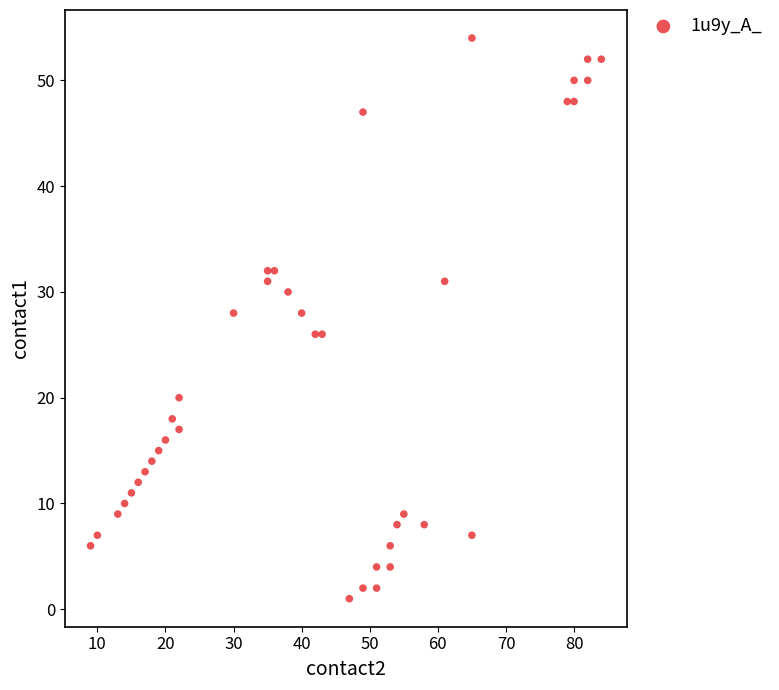

What is the range of Y values (max minus min)?

53